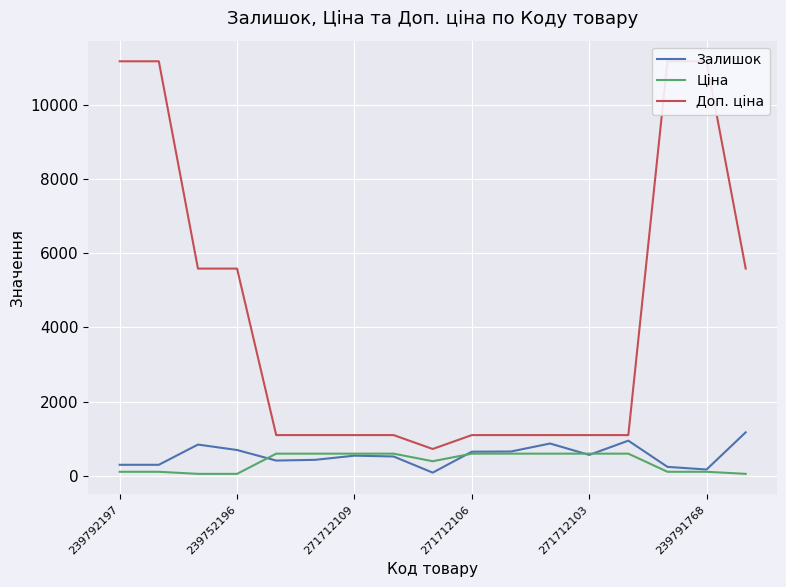

In Залишок, how many points are lower than both neighbors (excluding endpoints)?

4